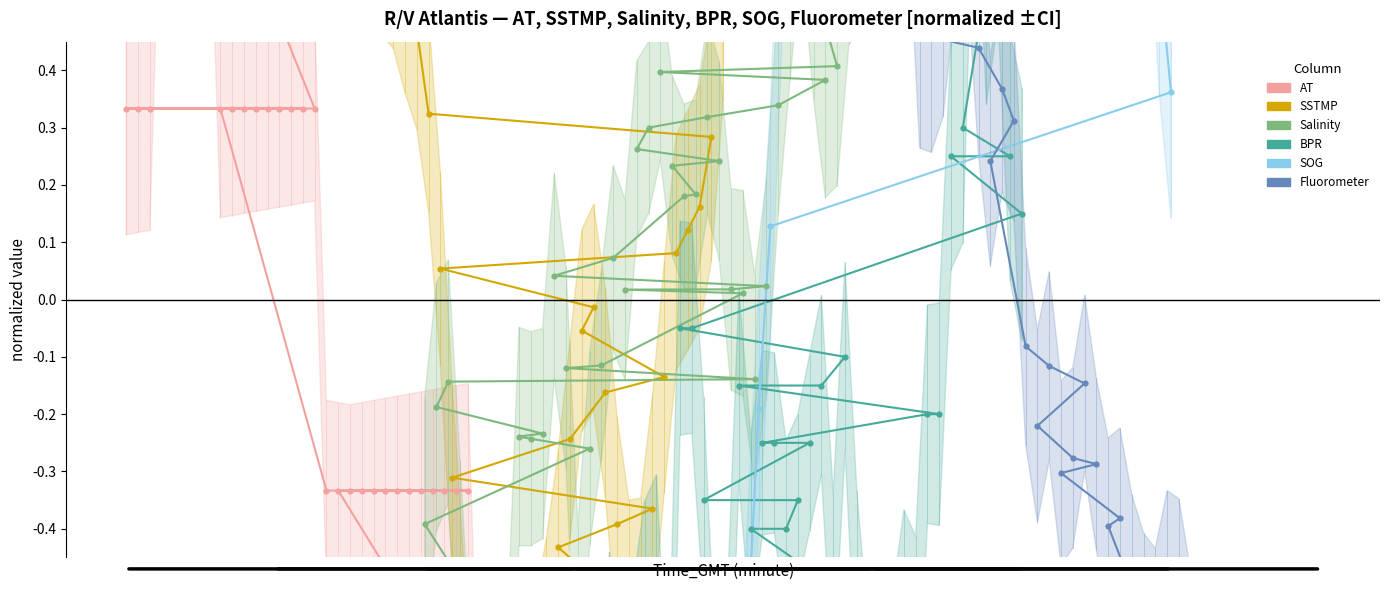

What are all the series names shown in the legend?

AT, SSTMP, Salinity, BPR, SOG, Fluorometer